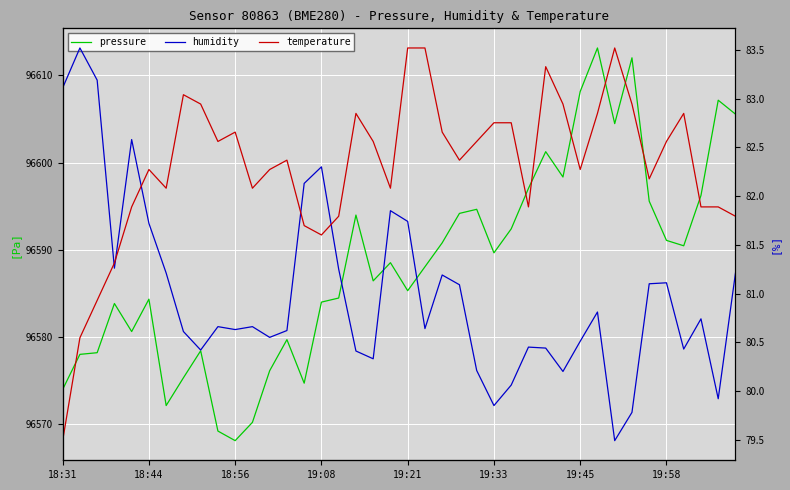

Reading left to right, extract all data points from this chart.

pressure: 96573.9	96578.0	96578.2	96583.8	96580.6	96584.3	96572.1	96575.3	96578.4	96569.2	96568.1	96570.2	96576.1	96579.7	96574.7	96584.0	96584.4	96594.0	96586.4	96588.5	96585.3	96588.0	96590.8	96594.2	96594.6	96589.6	96592.4	96597.0	96601.2	96598.3	96608.2	96613.2	96604.5	96612.0	96595.6	96591.1	96590.4	96596.2	96607.2	96605.6
humidity: 83.1	83.5	83.2	81.3	82.6	81.7	81.2	80.6	80.4	80.7	80.6	80.7	80.5	80.6	82.1	82.3	81.2	80.4	80.3	81.8	81.7	80.6	81.2	81.1	80.2	79.8	80.1	80.5	80.4	80.2	80.5	80.8	79.5	79.8	81.1	81.1	80.4	80.7	79.9	81.2
temperature: 5.7	5.8	5.9	5.9	6.0	6.0	6.0	6.1	6.1	6.0	6.0	6.0	6.0	6.0	5.9	5.9	6.0	6.1	6.0	6.0	6.1	6.1	6.0	6.0	6.0	6.0	6.0	6.0	6.1	6.1	6.0	6.1	6.1	6.1	6.0	6.0	6.1	6.0	6.0	6.0